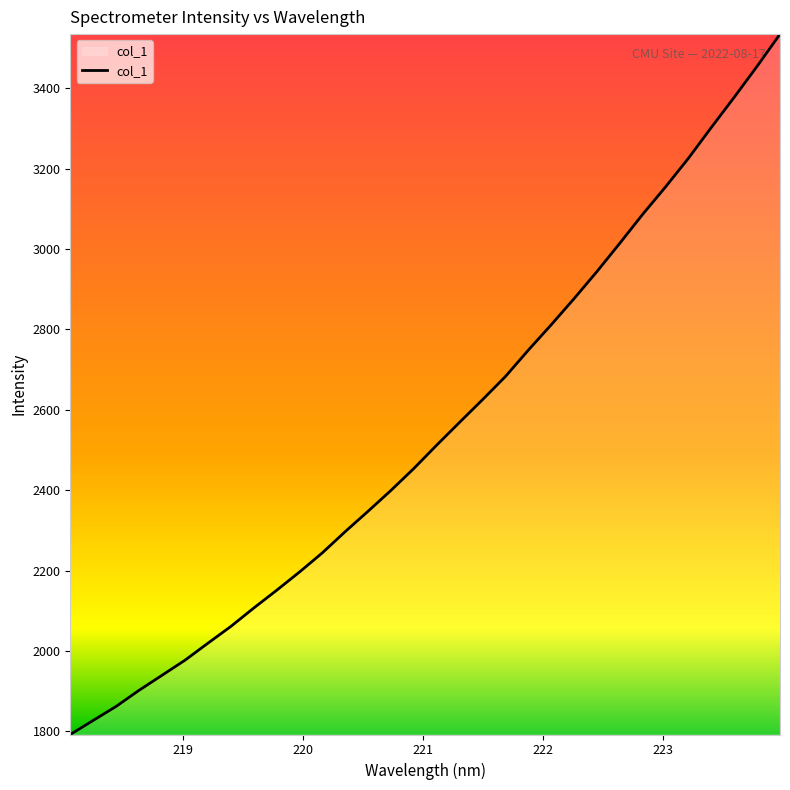

What is the maximum value shown in the chart?

3534.4